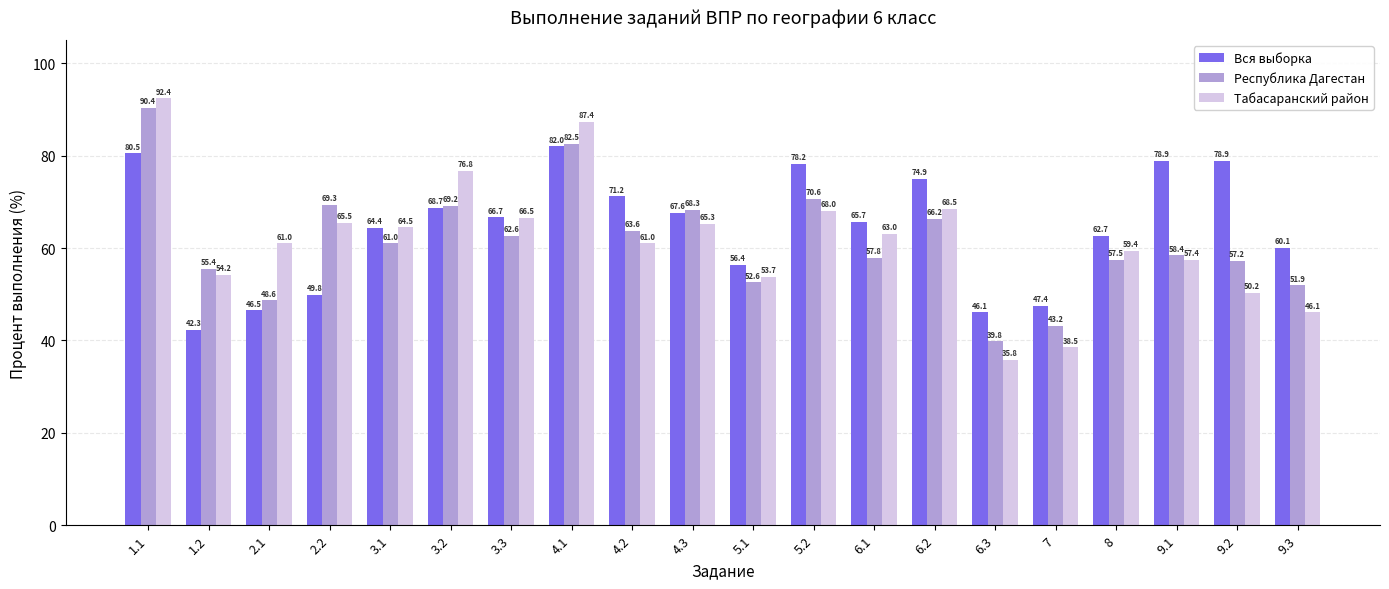

What is the label of the 8th bar from the right?

6.1